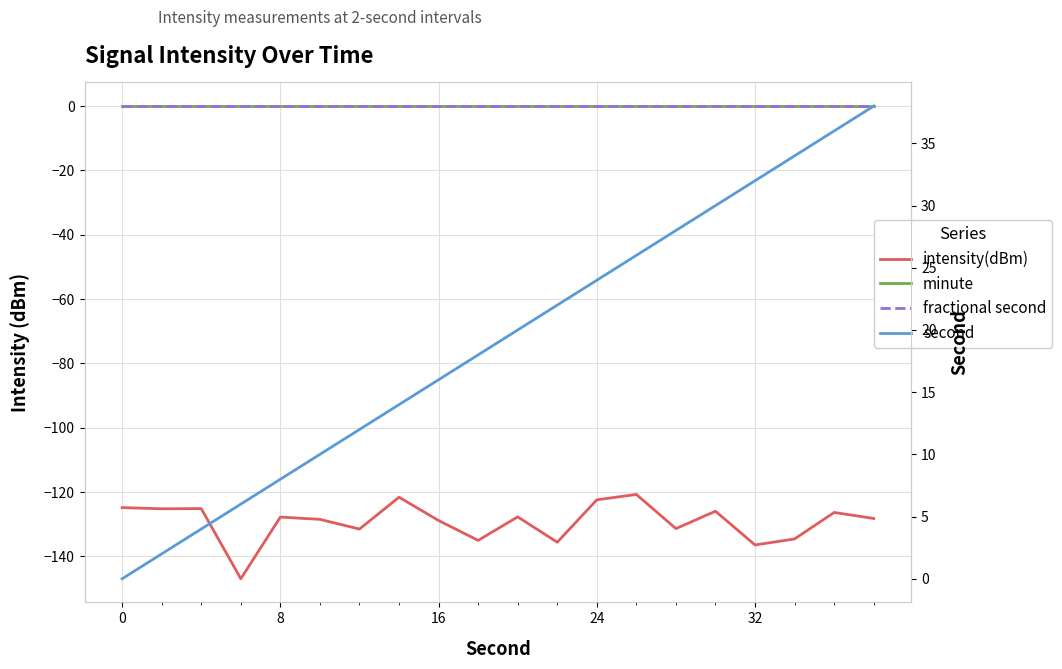

Reading left to right, what are all the values shown in this chart?

intensity(dBm): -124.8	-125.2	-125.1	-147.0	-127.8	-128.5	-131.5	-121.6	-128.9	-135.0	-127.7	-135.6	-122.4	-120.7	-131.4	-126.0	-136.5	-134.6	-126.3	-128.2
minute: 0.0	0.0	0.0	0.0	0.0	0.0	0.0	0.0	0.0	0.0	0.0	0.0	0.0	0.0	0.0	0.0	0.0	0.0	0.0	0.0
fractional second: 0.0	0.0	0.0	0.0	0.0	0.0	0.0	0.0	0.0	0.0	0.0	0.0	0.0	0.0	0.0	0.0	0.0	0.0	0.0	0.0
second: 0.0	2.0	4.0	6.0	8.0	10.0	12.0	14.0	16.0	18.0	20.0	22.0	24.0	26.0	28.0	30.0	32.0	34.0	36.0	38.0